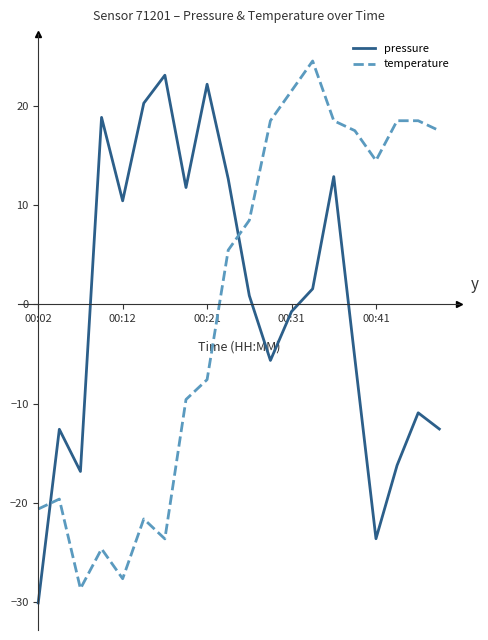

True or false: pressure and temperature intersect in this chart.

True